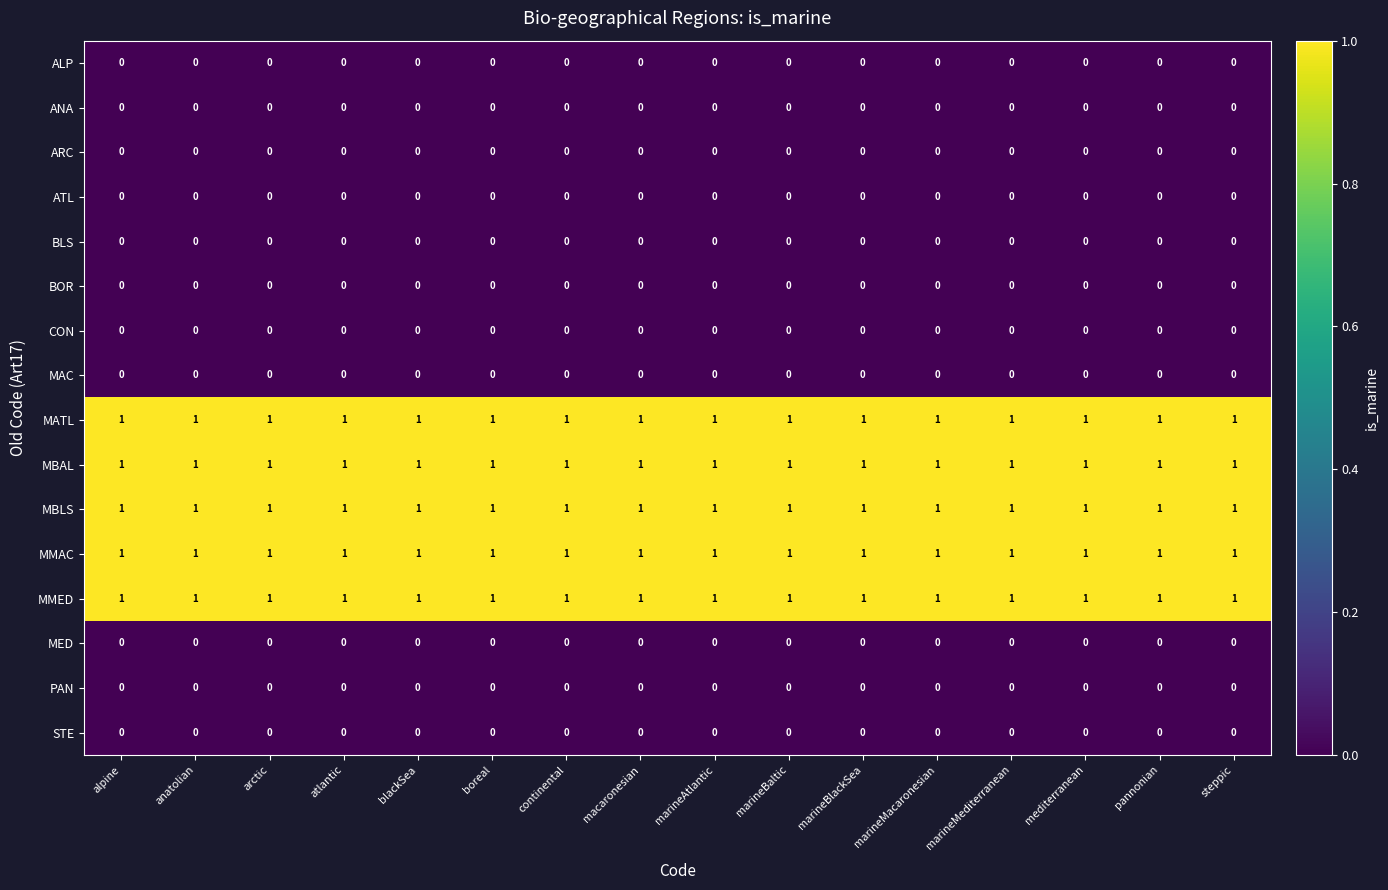

Is it true that PAN equals 0 at blackSea?

True